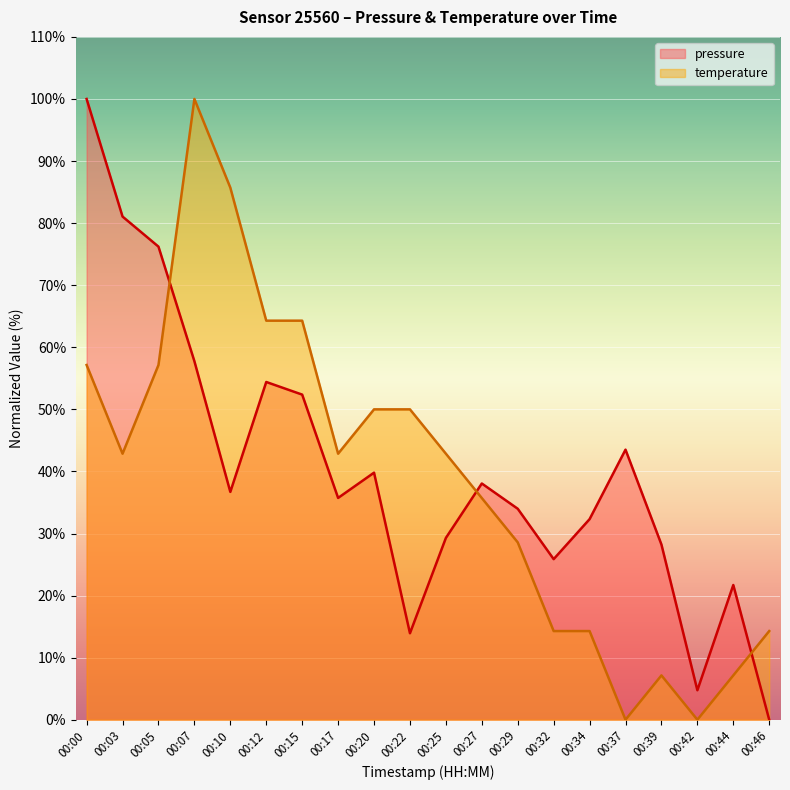

The temperature series shows 177.1 at 00:07. True or false?

False